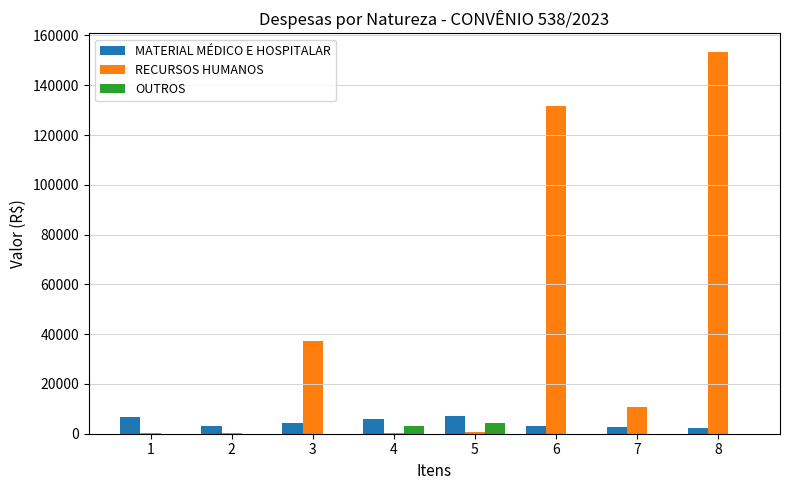

The OUTROS series shows 0.0 at 7. True or false?

True